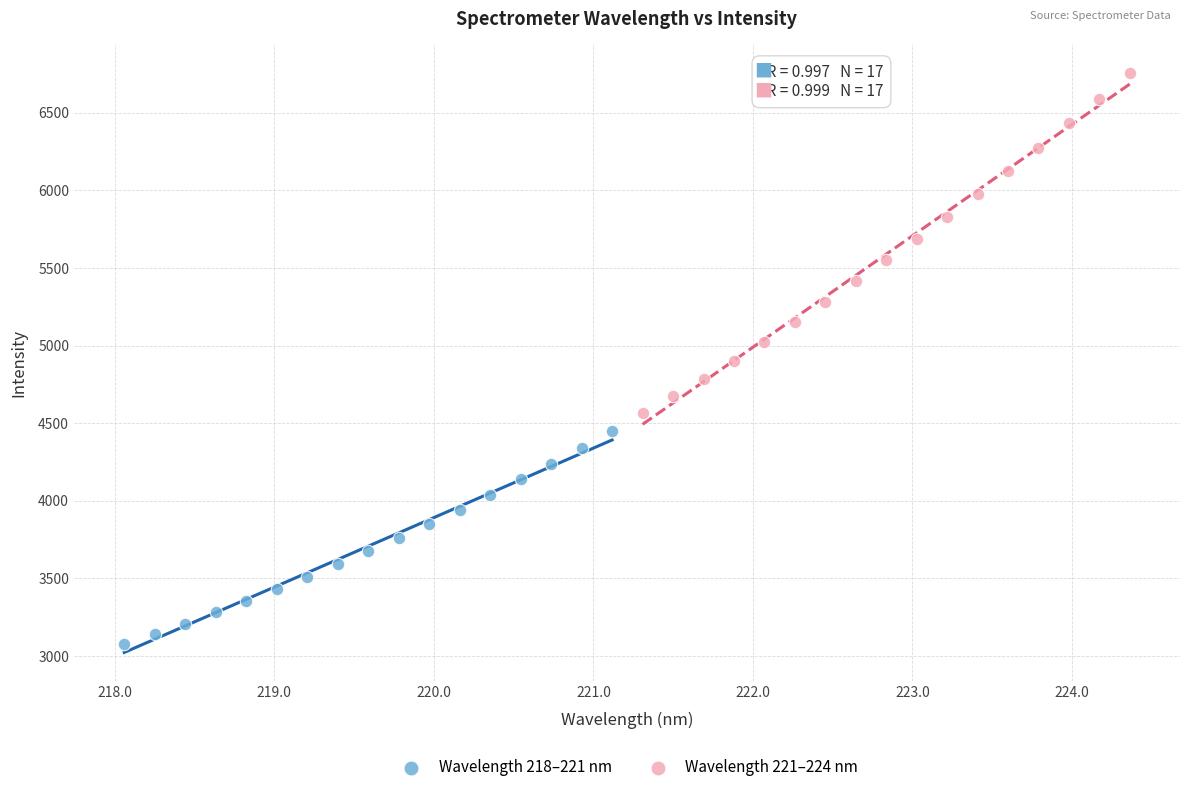

Which series reaches the minimum Y coordinate?

Wavelength 218–221 nm